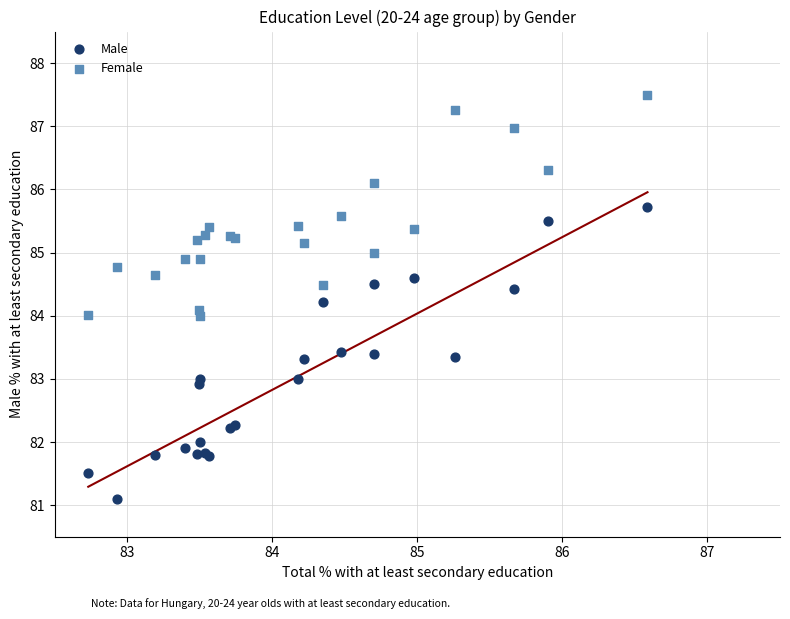

What are all the series names shown in the legend?

Male, Female